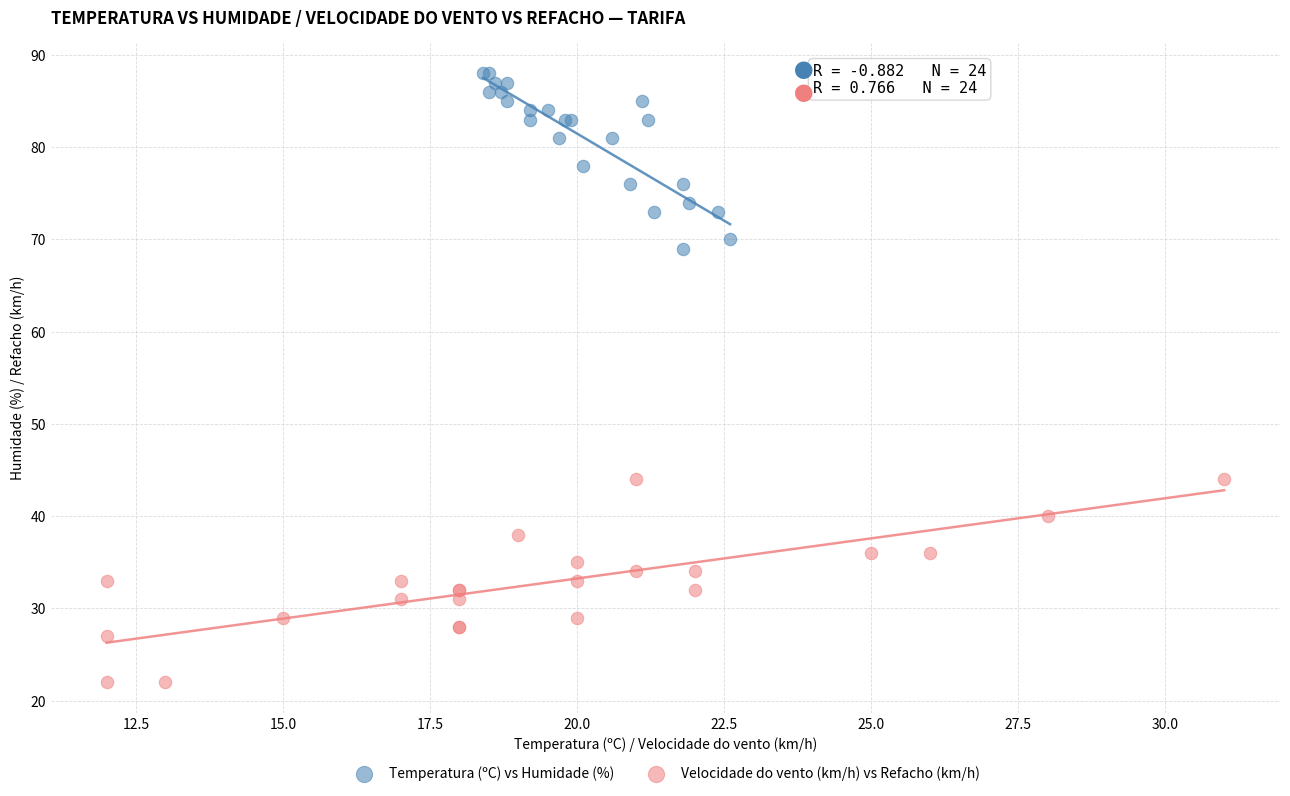

Which series contains the highest Y value?

Temperatura (ºC) vs Humidade (%)